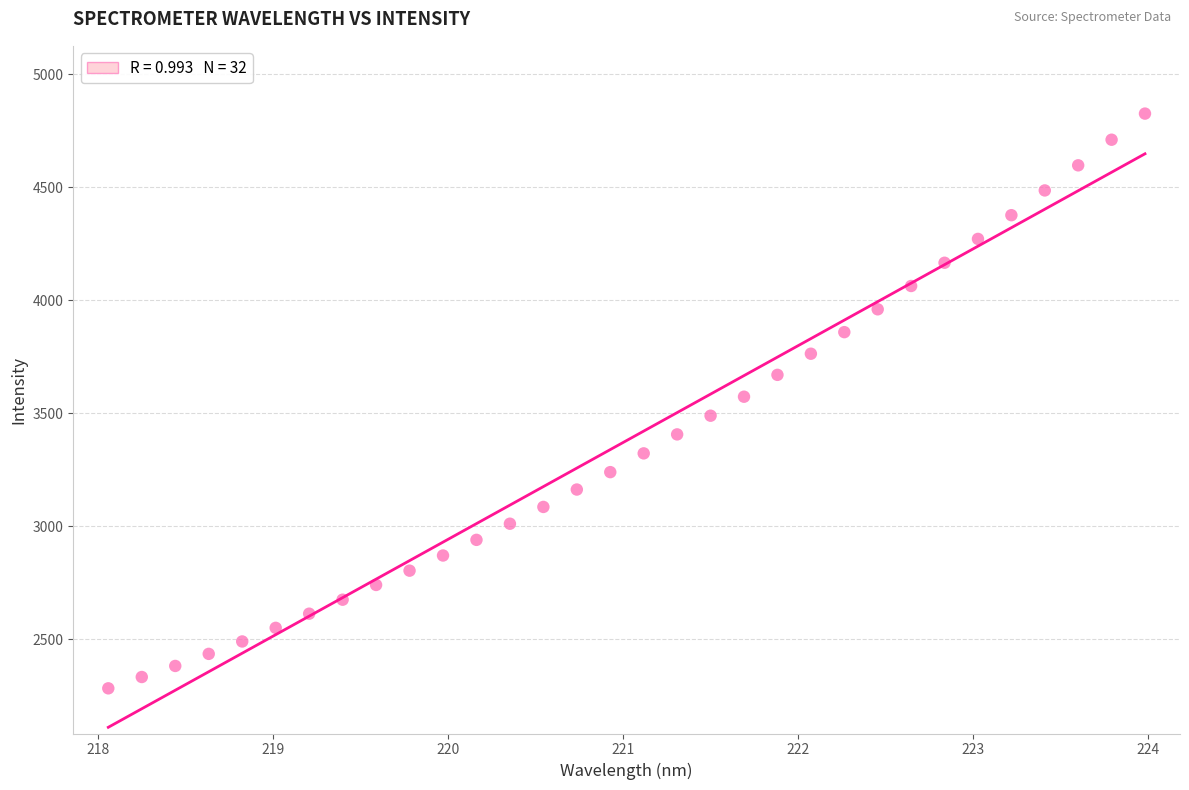

What is the range of Y values (max minus min)?

2544.5